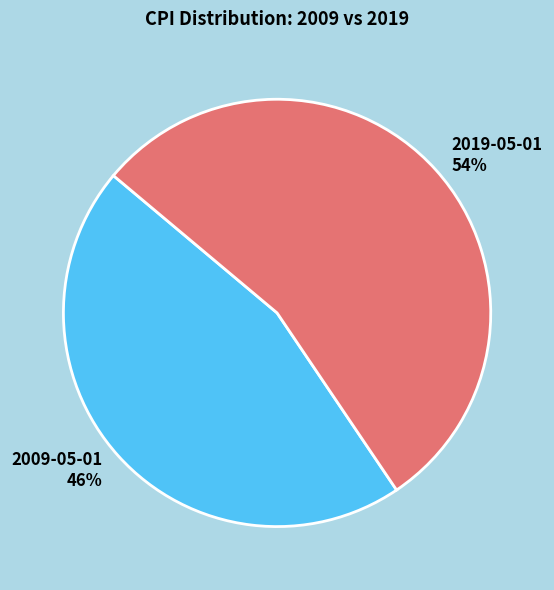

Combined, do 2019-05-01 and 2009-05-01 account for over 50%?

Yes